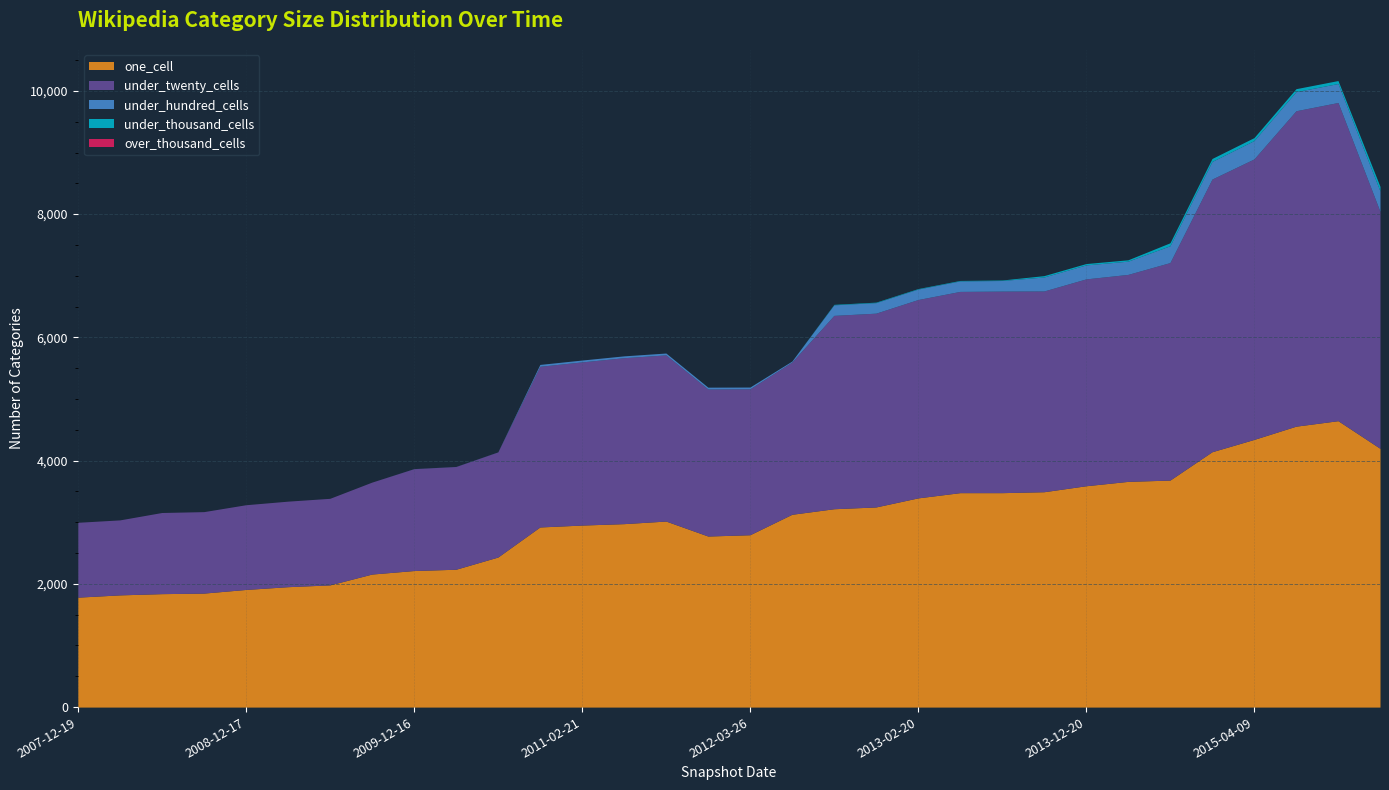

Reading right to left, extract all data points from this chart.

one_cell: 4199	4648	4559	4344	4144	3684	3663	3592	3495	3480	3480	3395	3248	3219	3129	2797	2776	3019	2977	2954	2923	2435	2237	2216	2159	1983	1954	1909	1850	1841	1821	1784
under_twenty_cells: 3844	5164	5119	4552	4425	3530	3359	3357	3258	3271	3266	3219	3145	3138	2471	2368	2386	2697	2693	2648	2608	1706	1667	1653	1492	1405	1388	1375	1322	1317	1217	1215
under_hundred_cells: 332	308	310	298	286	273	215	227	227	172	170	170	171	171	16	29	30	30	30	30	30	1	1	1	0	0	0	0	0	0	0	0
under_thousand_cells: 75	48	48	48	48	48	22	22	22	8	8	8	8	8	0	0	0	0	0	0	0	0	0	0	0	0	0	0	0	0	0	0
over_thousand_cells: 0	0	0	0	0	0	0	0	0	0	0	0	0	0	0	0	0	0	0	0	0	0	0	0	0	0	0	0	0	0	0	0